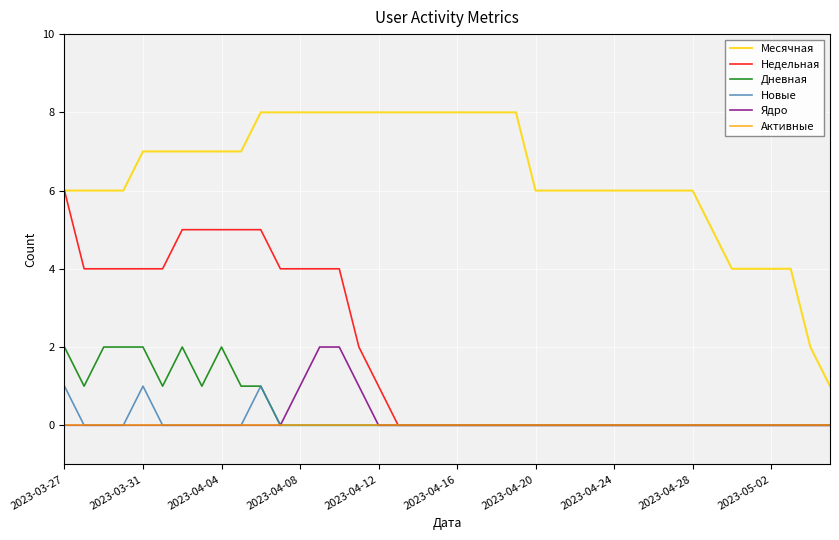

True or false: Новые and Месячная cross at least once.

False